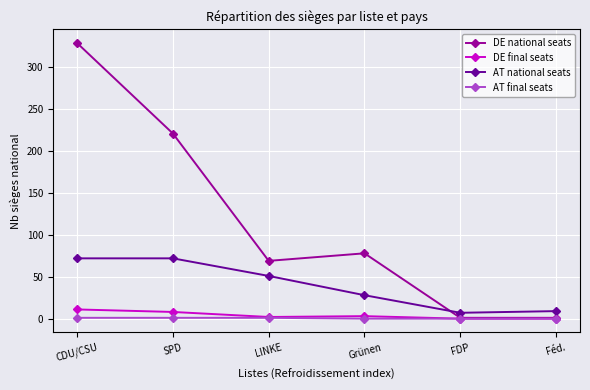

Which series ends up on top after the final intersection of DE national seats and AT national seats?

AT national seats